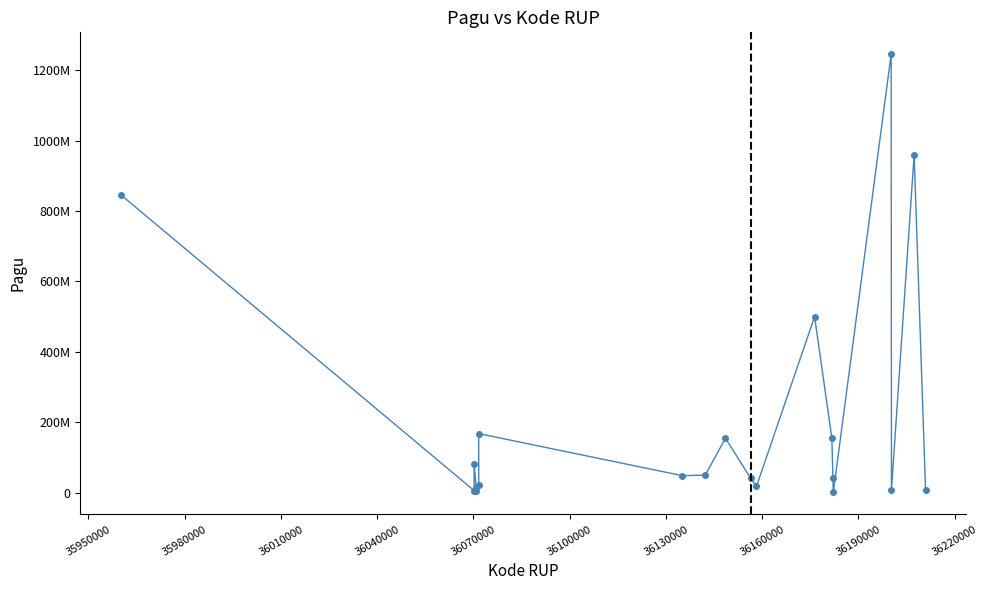

Does the chart have visible grid lines?

No